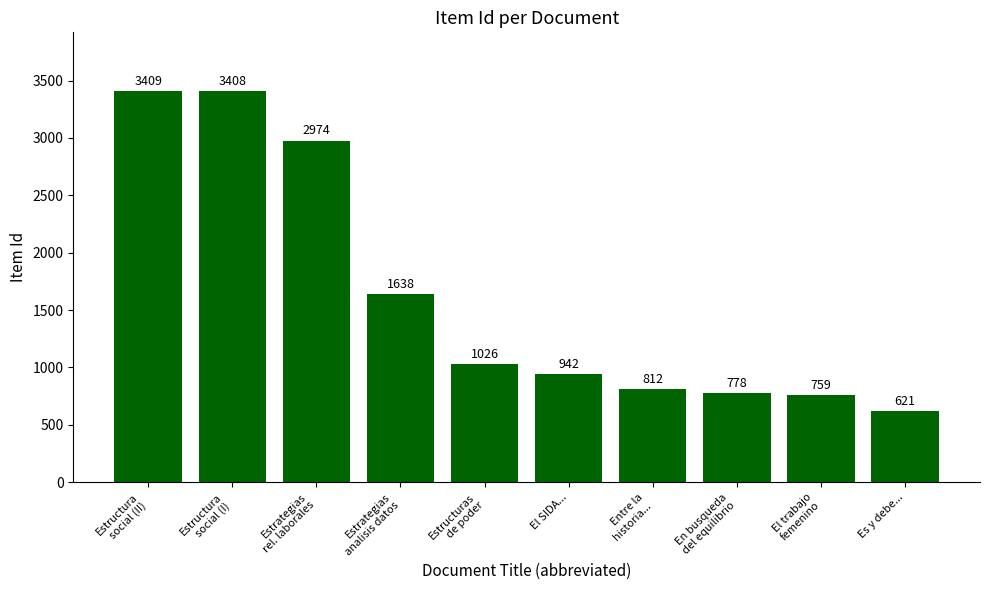

What is the change in value from Estructura
social (I) to Entre la
historia...?

-2596